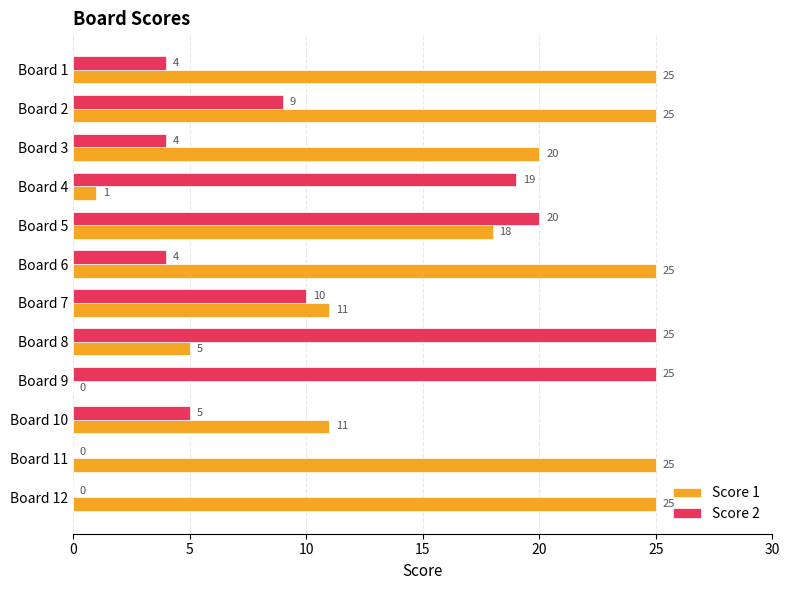

What is the sum of all Score 1 values?

191